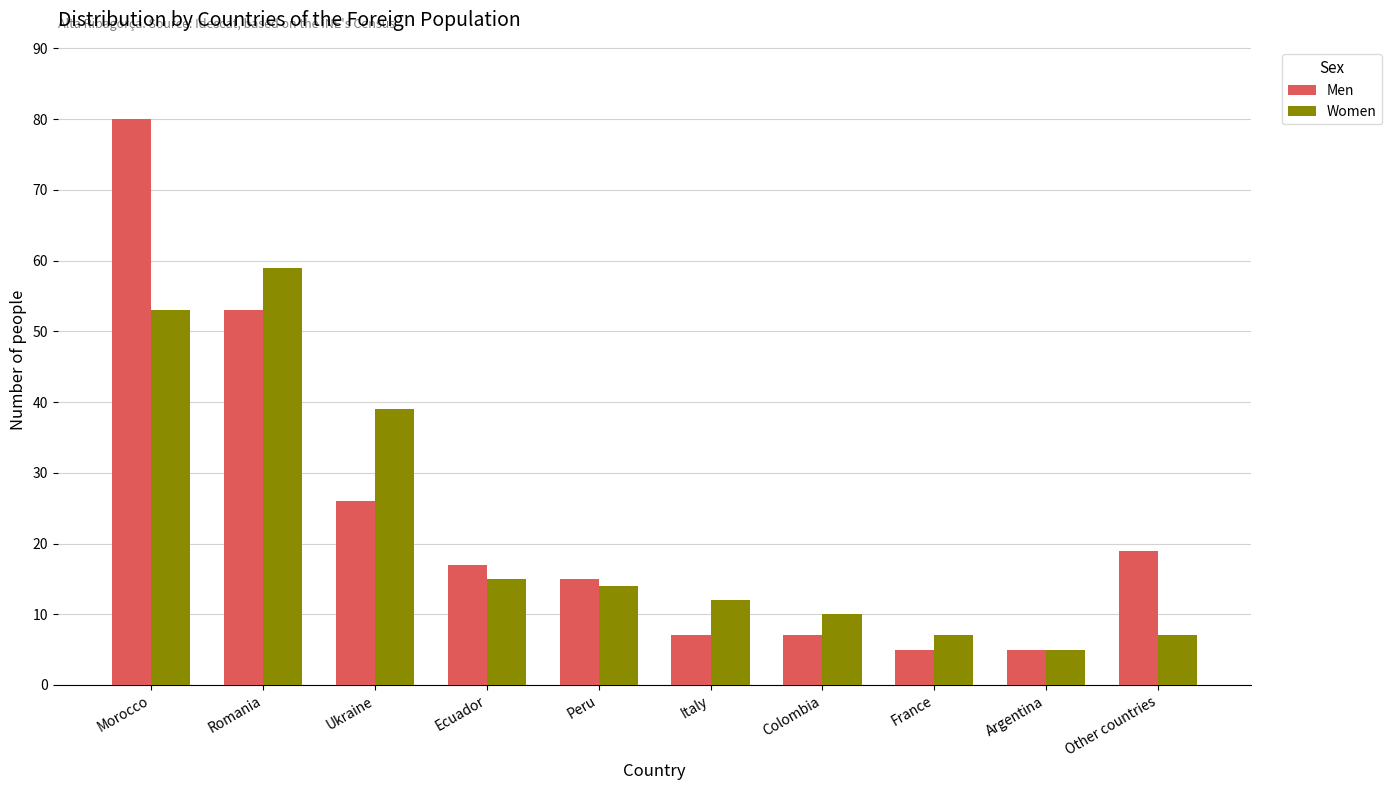

Which series has the largest range (max minus min)?

Men